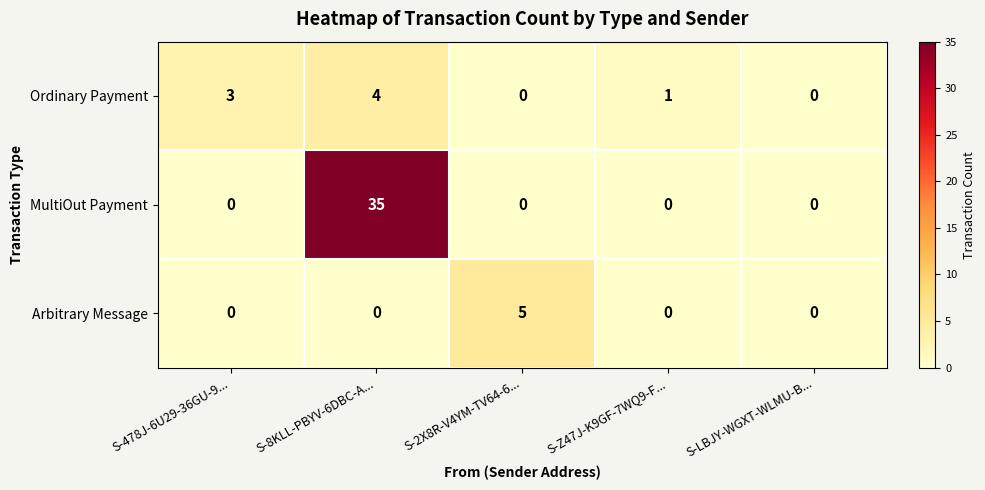

True or false: Ordinary Payment has a value of 0 at S-LBJY-WGXT-WLMU-B....

True